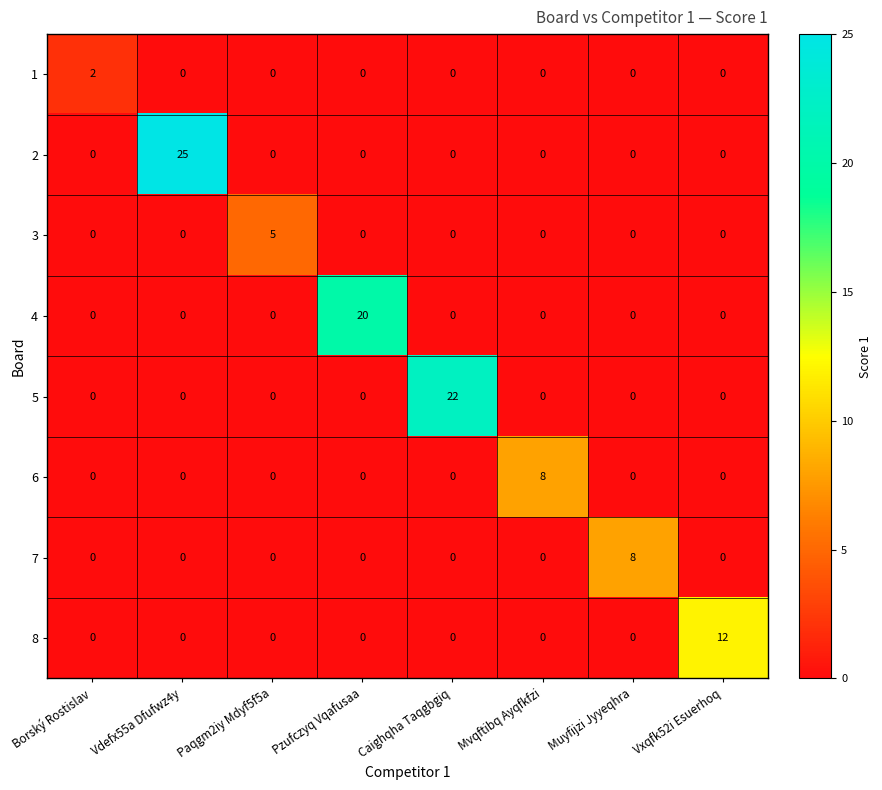

What is the total value across all series at Vdefx55a Dfufwz4y?

25